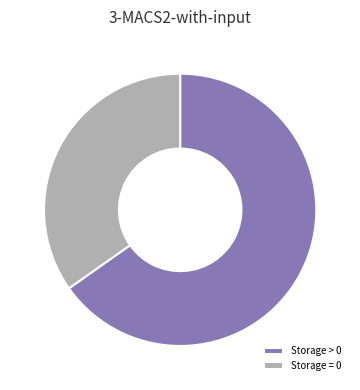

Is there any slice that represents more than half of the pie?

Yes